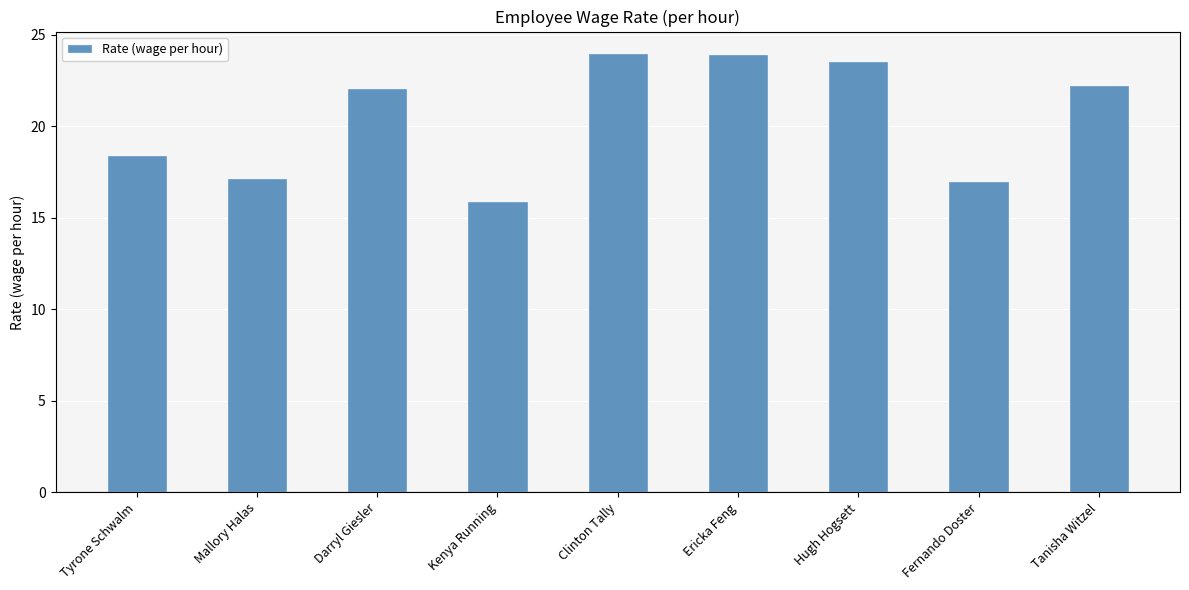

Where is the data nearest to the value 19?

Tyrone Schwalm